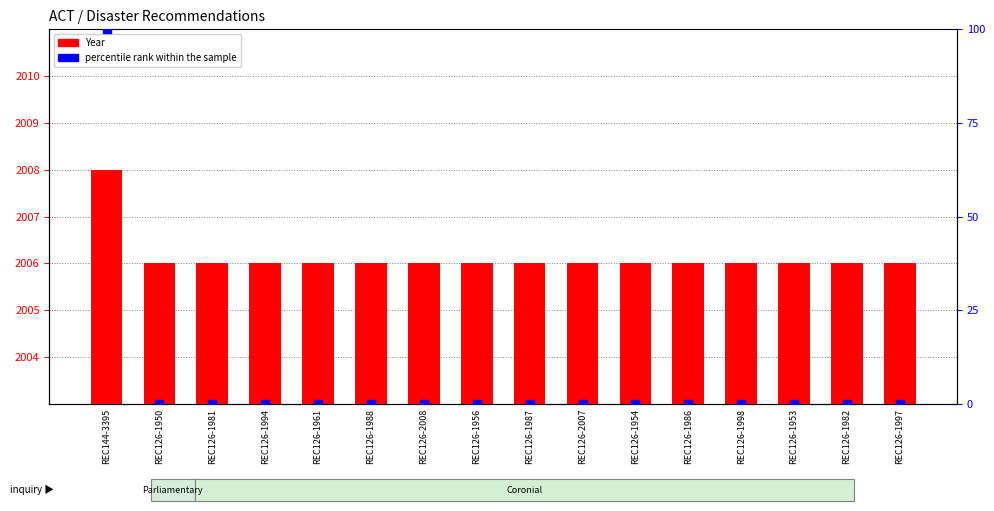

What is the total value across all series at REC144-3395?

2108